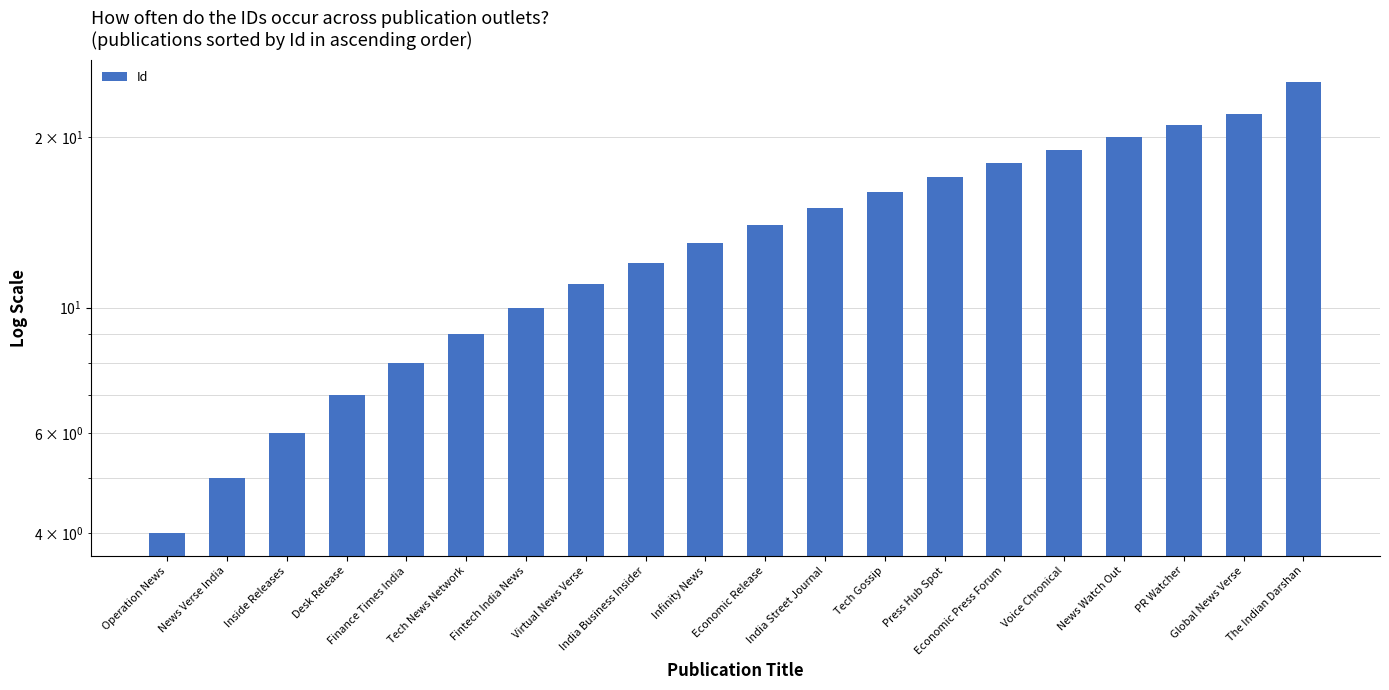

What is the change in value from News Verse India to Fintech India News?

+5